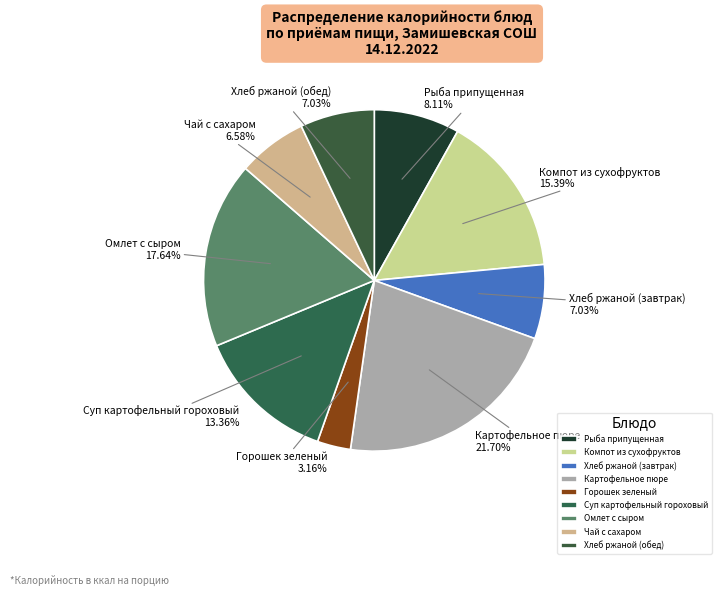

Which category has the smallest portion of the pie?

Горошек зеленый